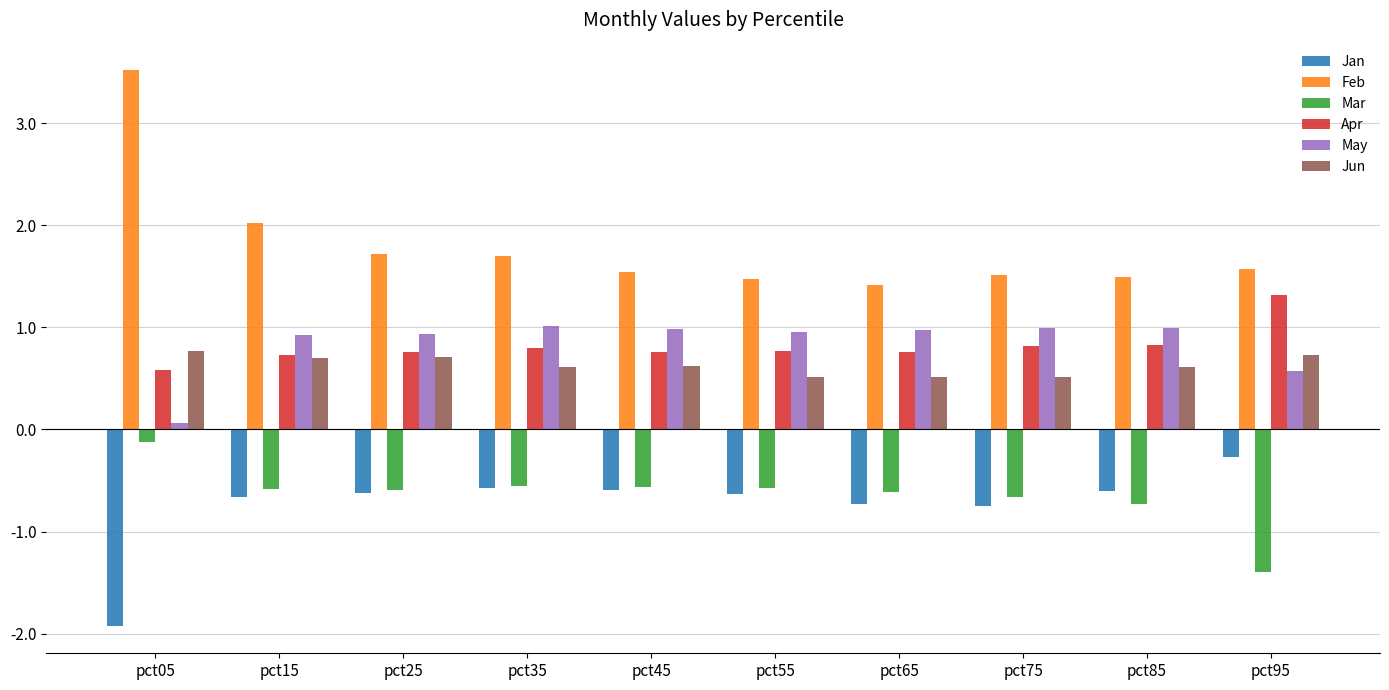

Which label corresponds to the smallest value in the chart?

pct05